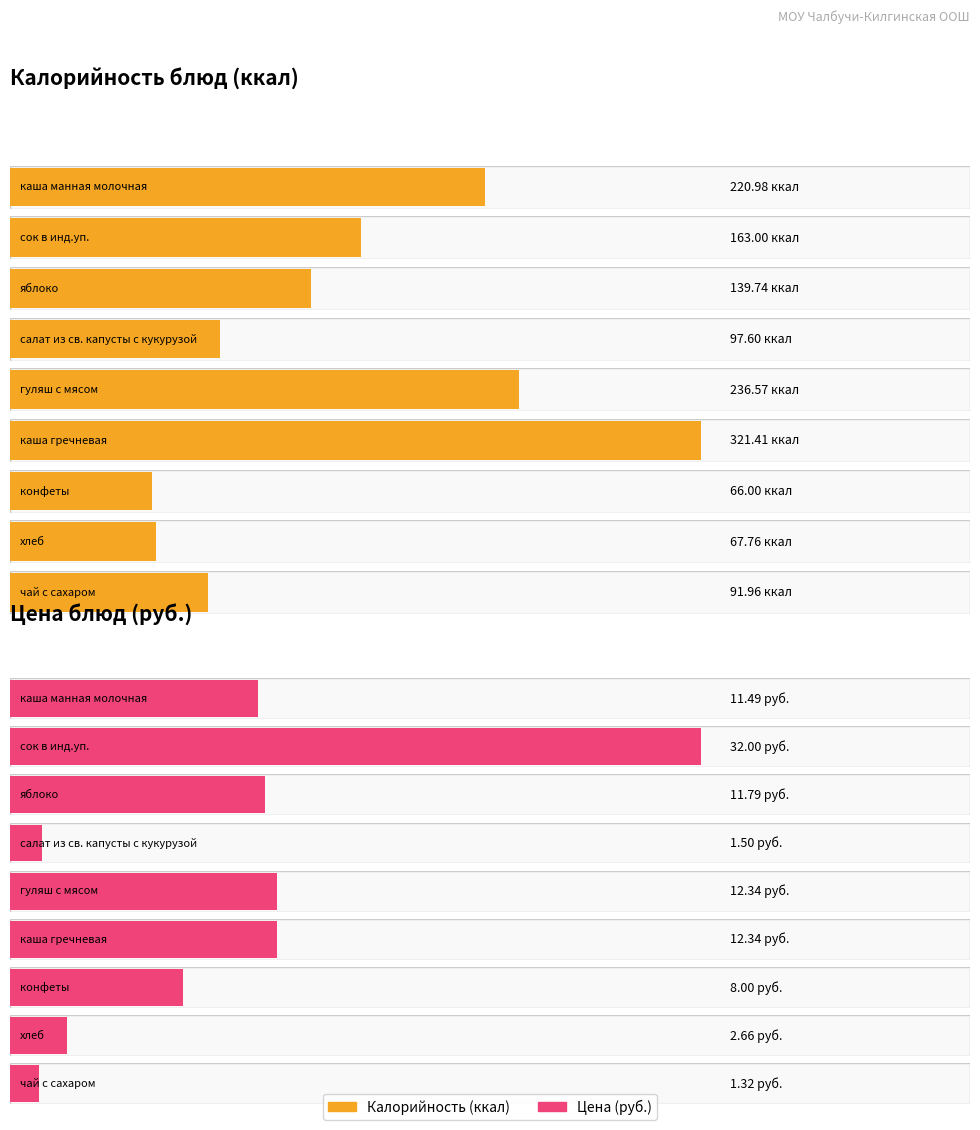

How many lines are shown in the chart?

2